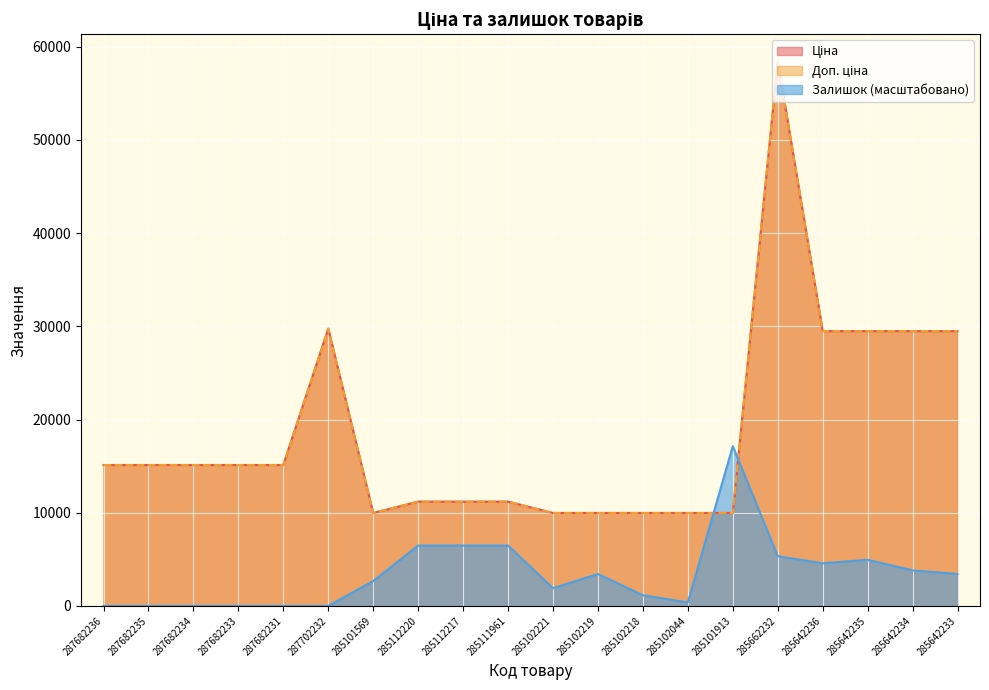

At which category does the chart reach its peak across all series?

285662232